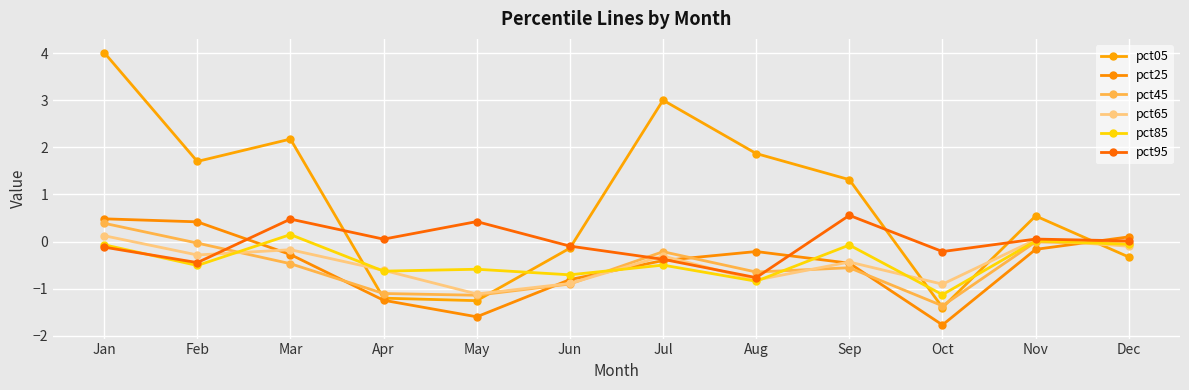

At which label does pct85 reach its peak?

Mar